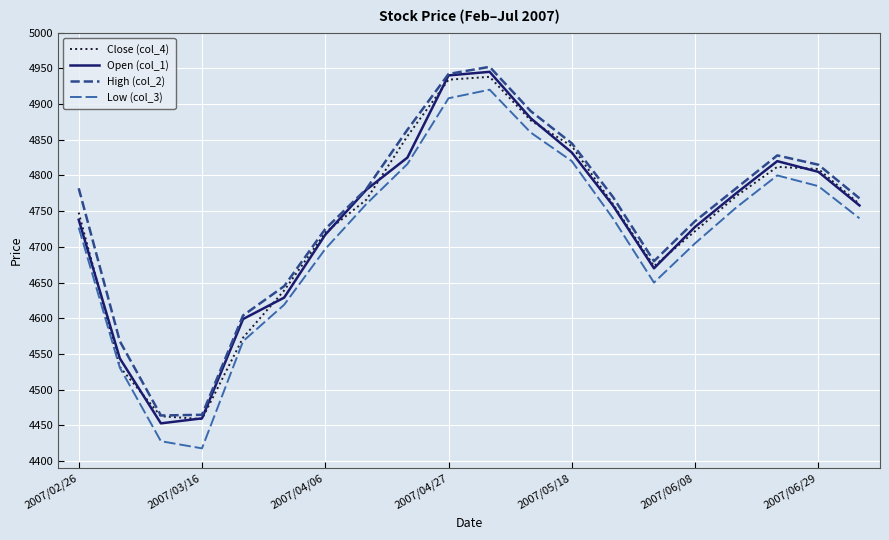

True or false: Low (col_3) and High (col_2) intersect in this chart.

False